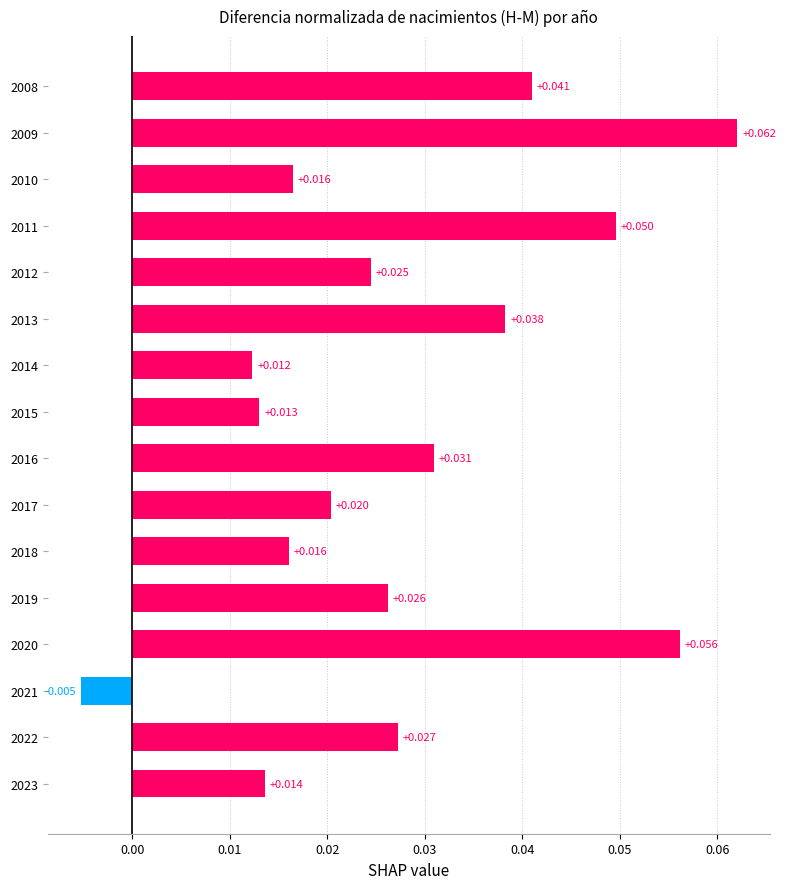

What is the difference between the maximum and minimum values?

0.1